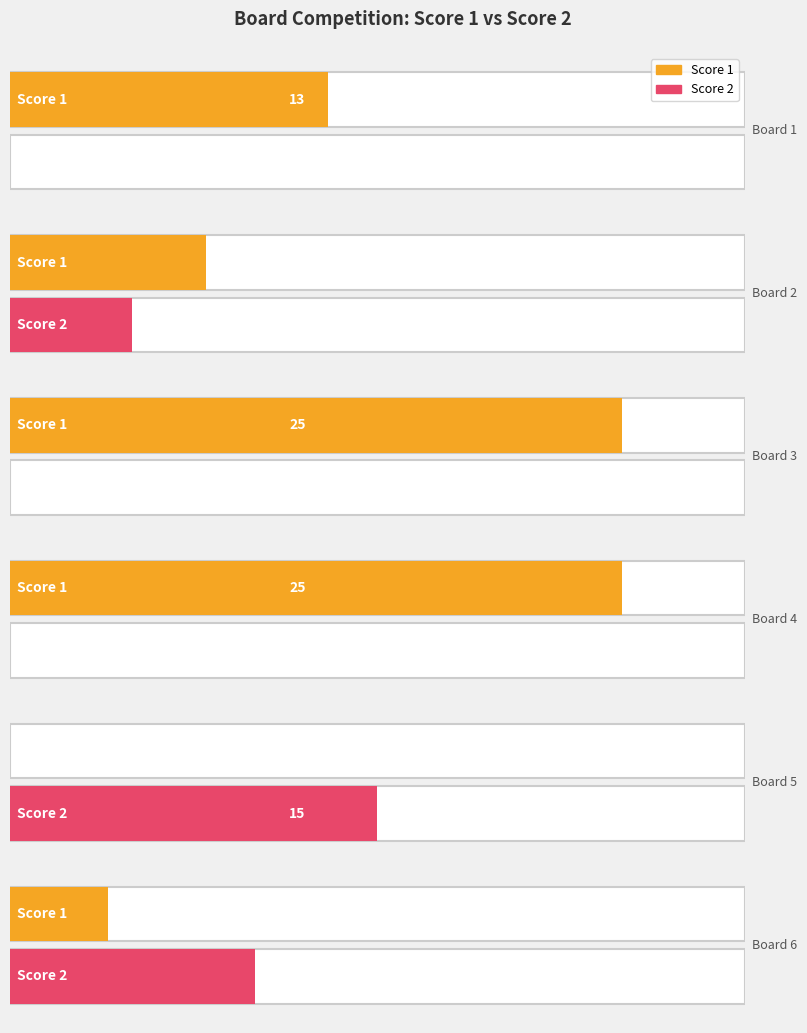

Which series has the widest spread of values?

Score 1